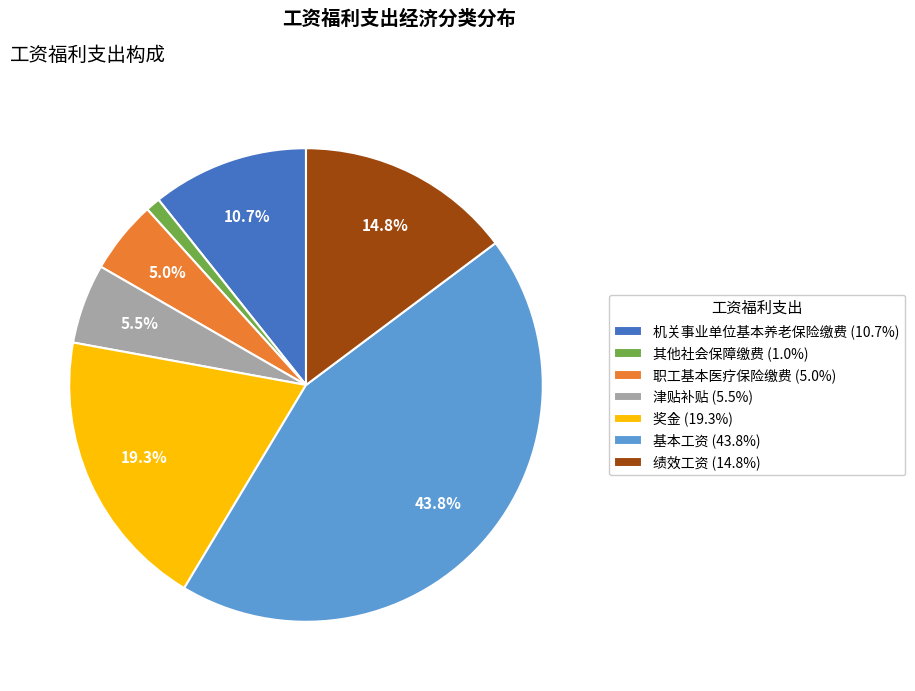

Is it true that 津贴补贴 is 14% of the pie?

False